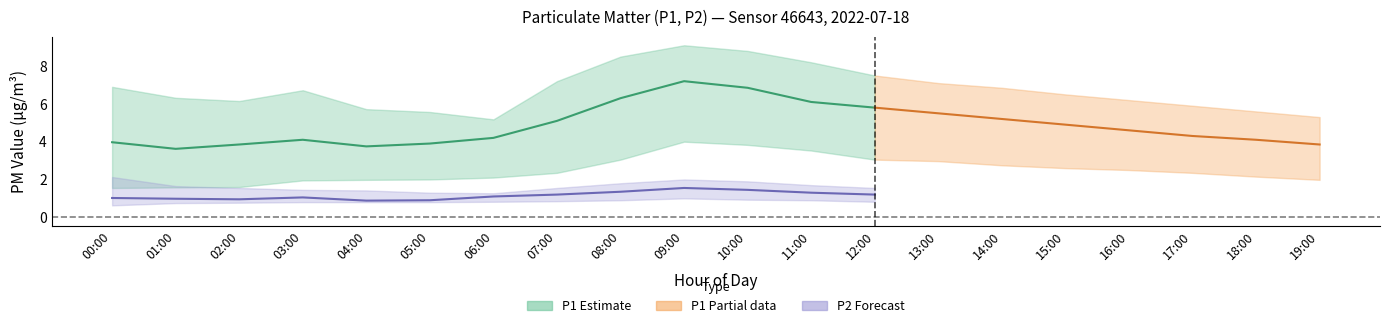

What is the sum of all P1 values?

97.2